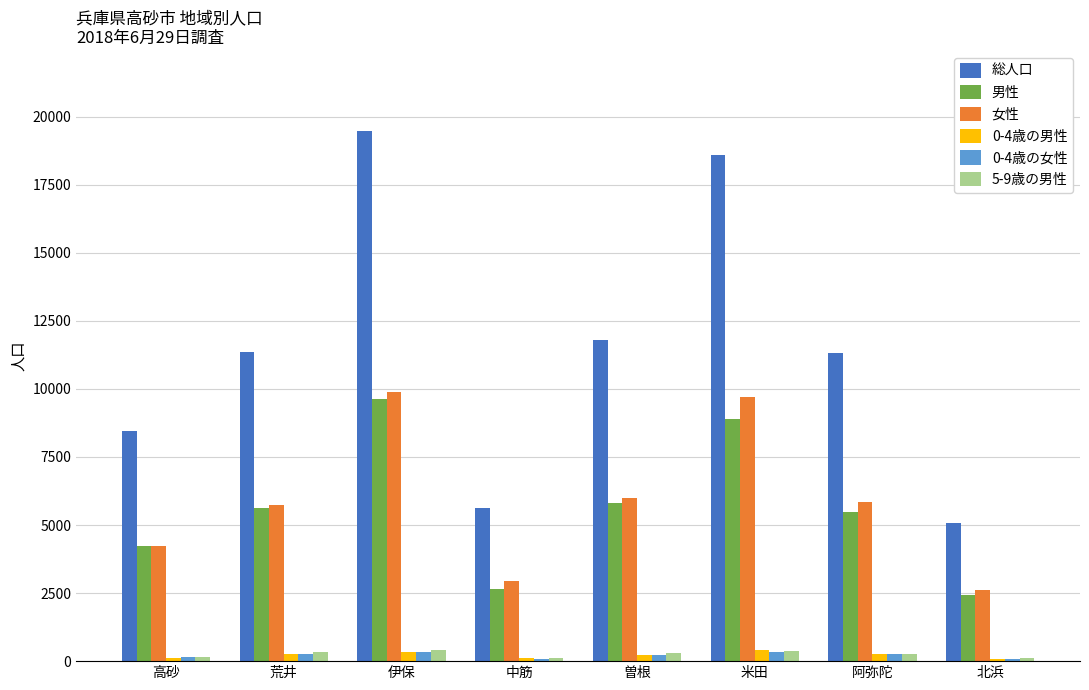

Which label corresponds to the largest value in the chart?

伊保